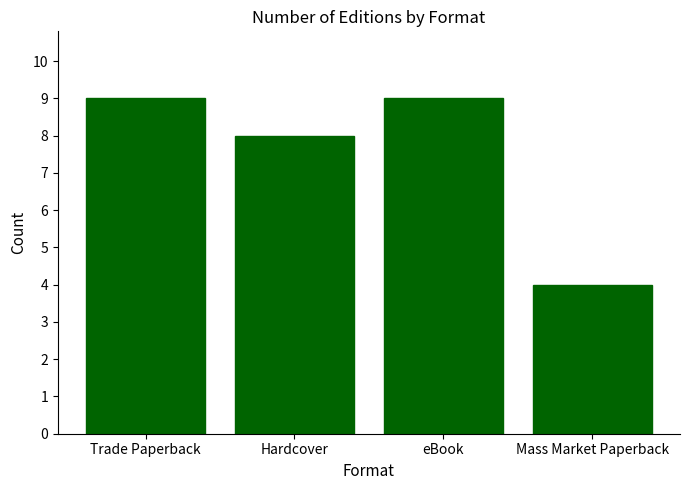

The value at Hardcover is 2. True or false?

False